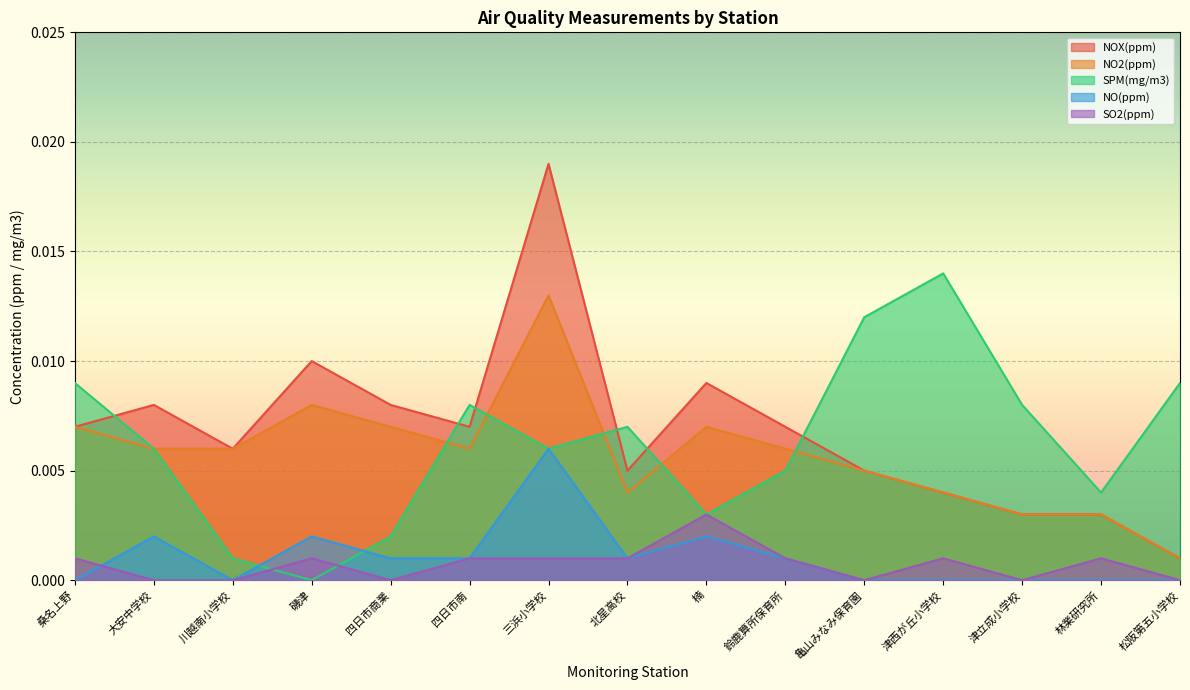

In NOX(ppm), how many points are lower than both neighbors (excluding endpoints)?

3